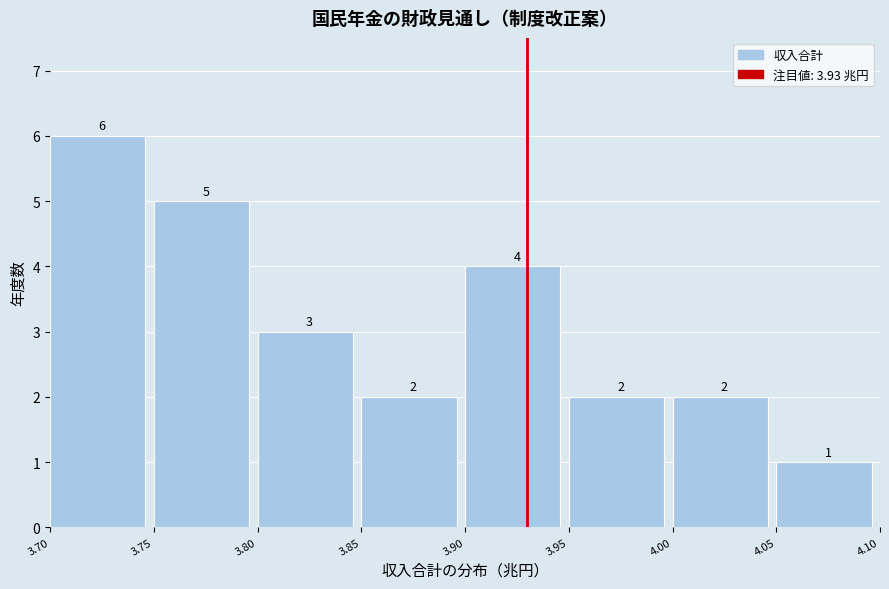

Reading left to right, list every bar in this chart as the range it spans on the x-axis followed by its height.

3.70 to 3.75: 6
3.75 to 3.80: 5
3.80 to 3.85: 3
3.85 to 3.90: 2
3.90 to 3.95: 4
3.95 to 4.00: 2
4.00 to 4.05: 2
4.05 to 4.10: 1